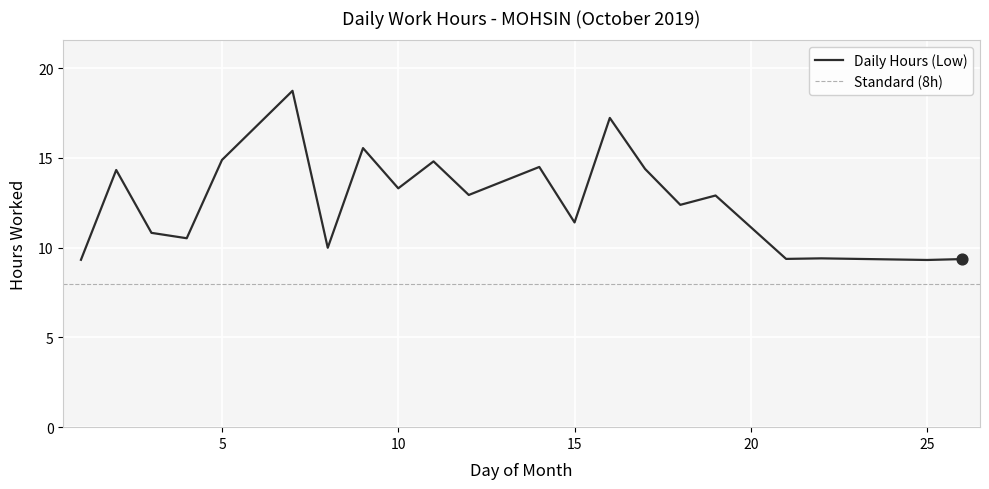

What is the ratio of the value at 21 to the value at 1?

1.0